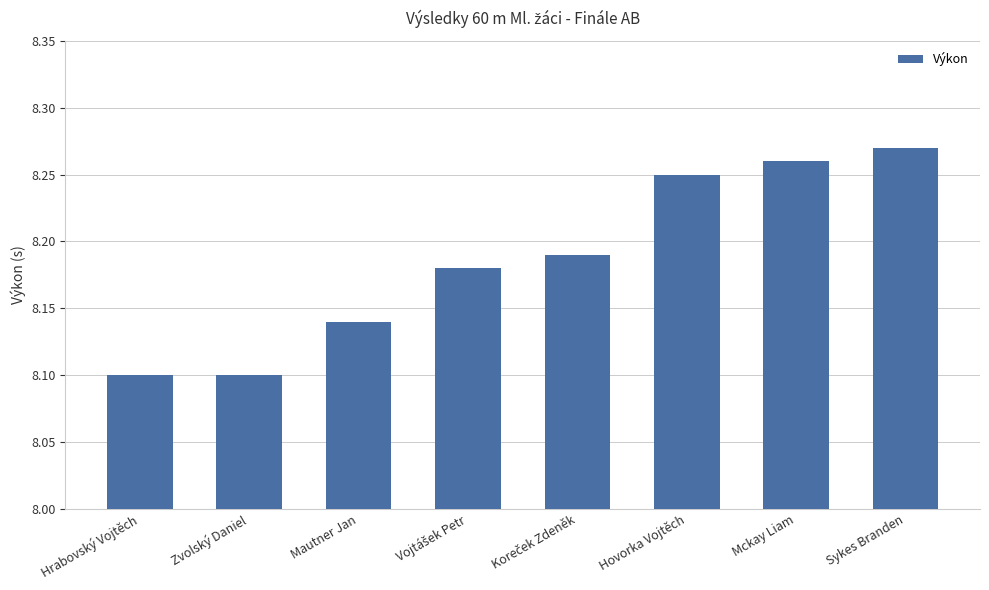

Which label corresponds to the largest value in the chart?

Sykes Branden